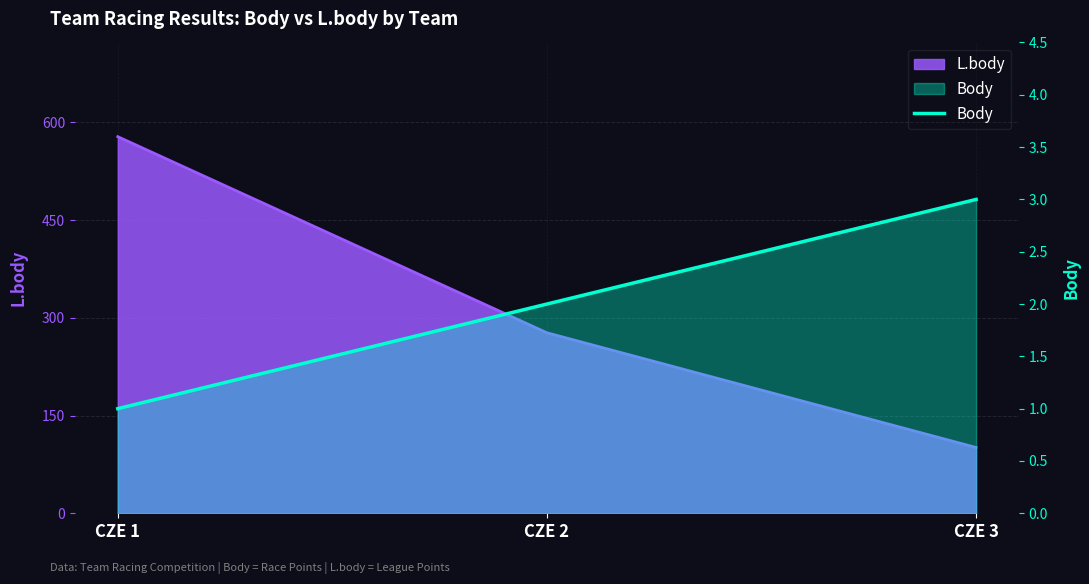

How many lines are shown in the chart?

1